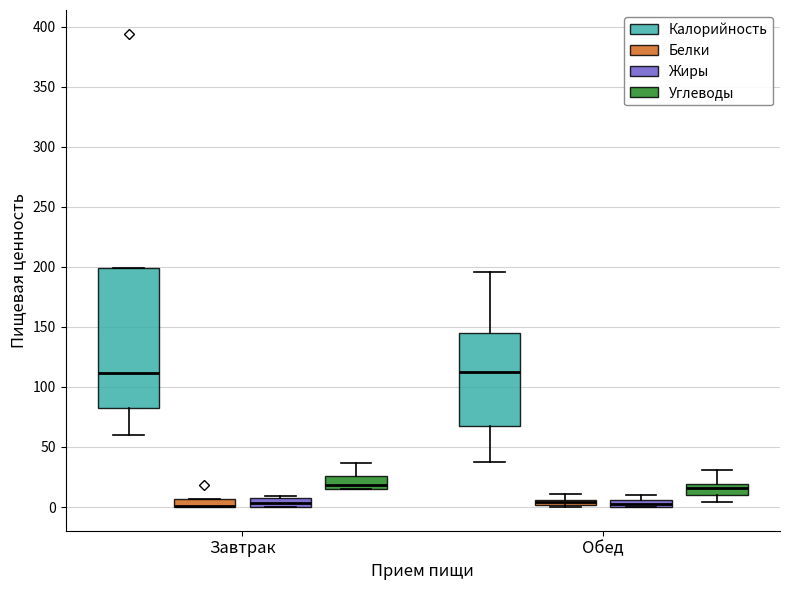

Where is the lower edge of the box for Завтрак (Белки) on the y-axis? The values are not printed on the chart, so give them approximately, as read against the axis.

0